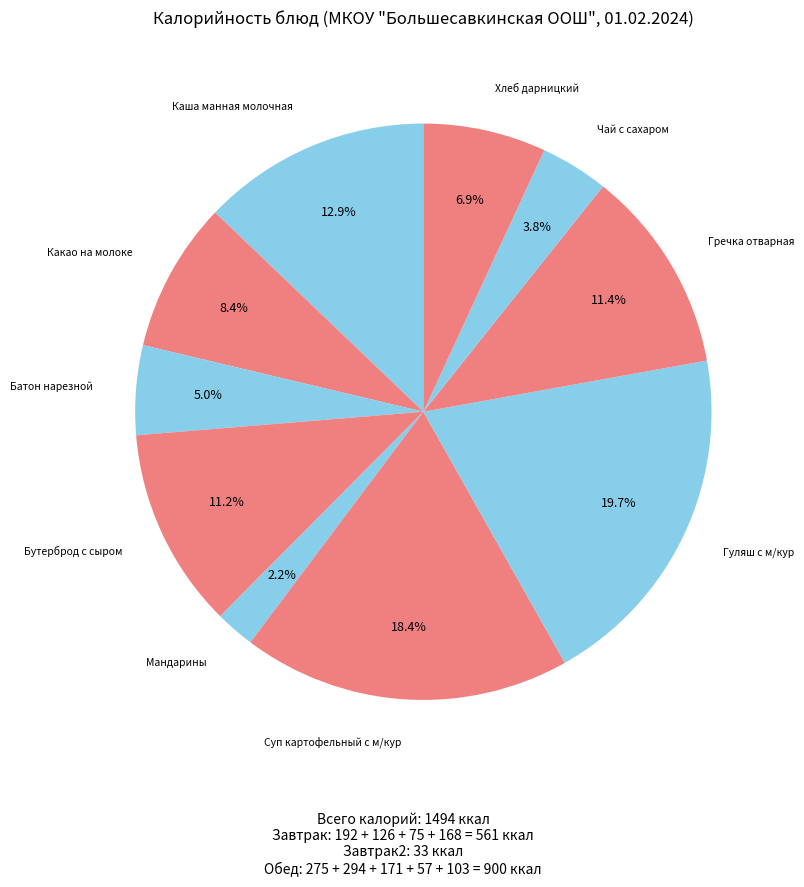

Count the number of slices in the pie.

10